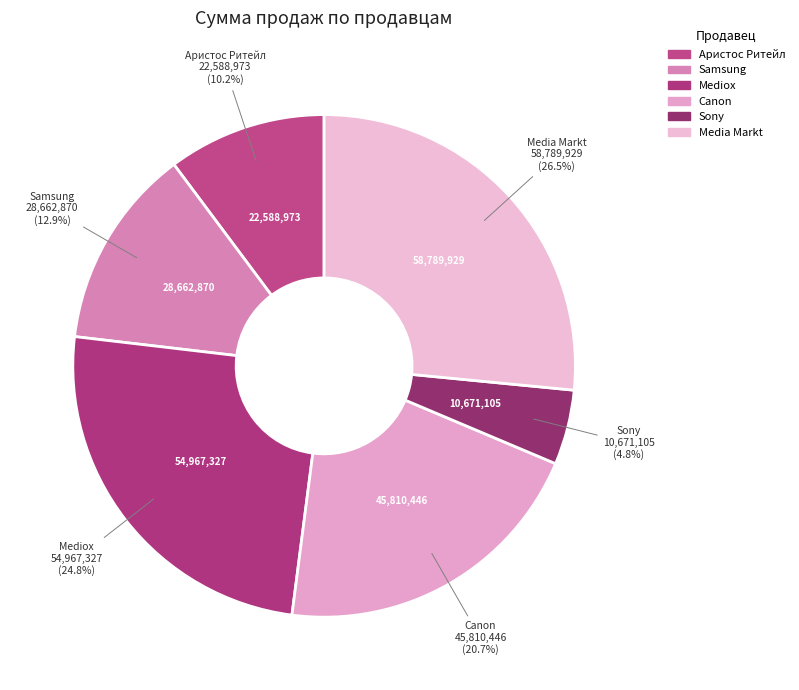

How many slices are in this pie chart?

6